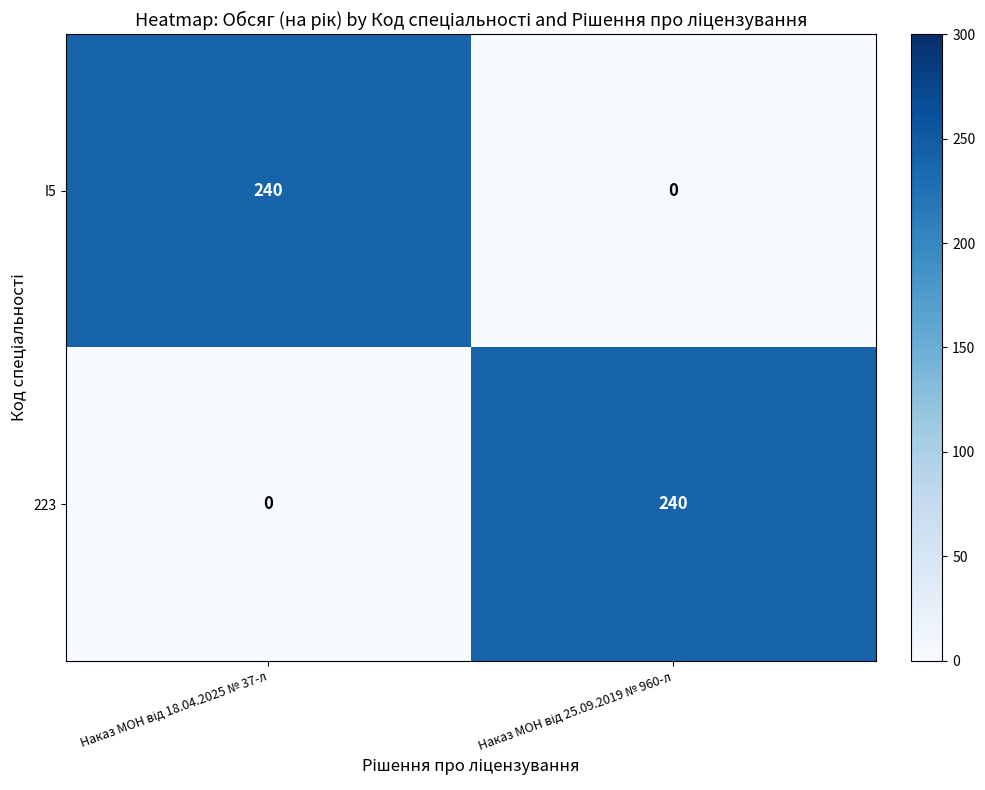

What is the maximum value for 223?

240